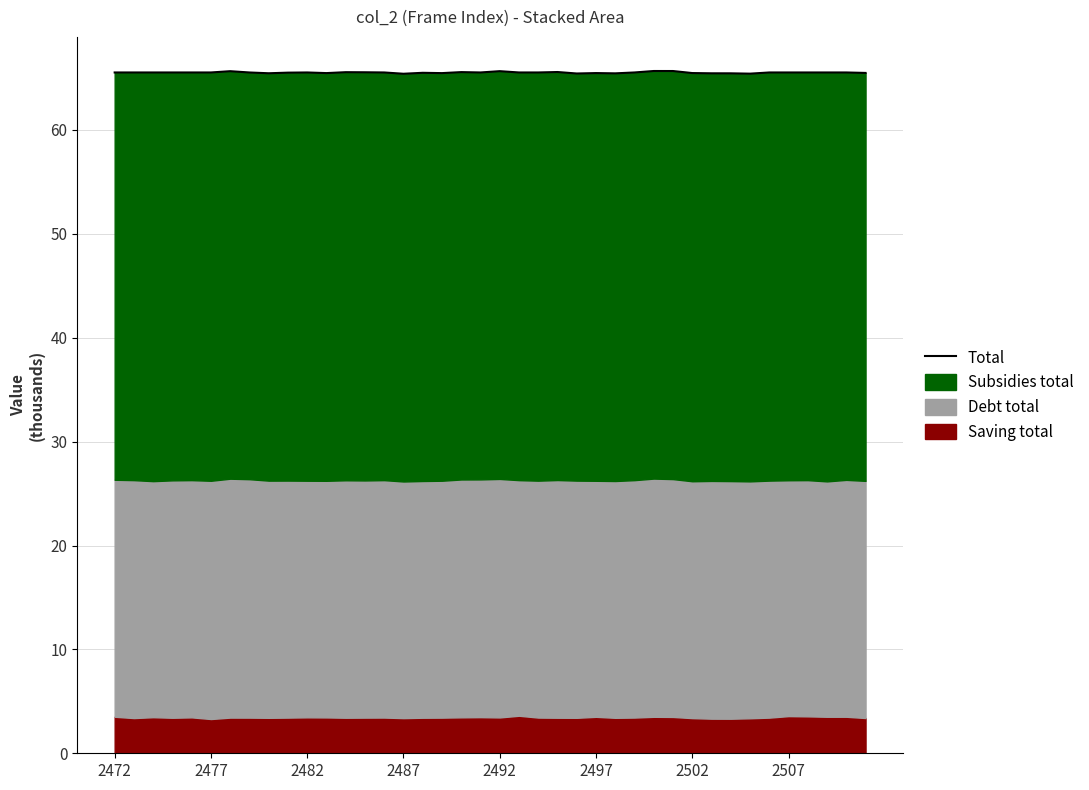

What is the average value?

65.5